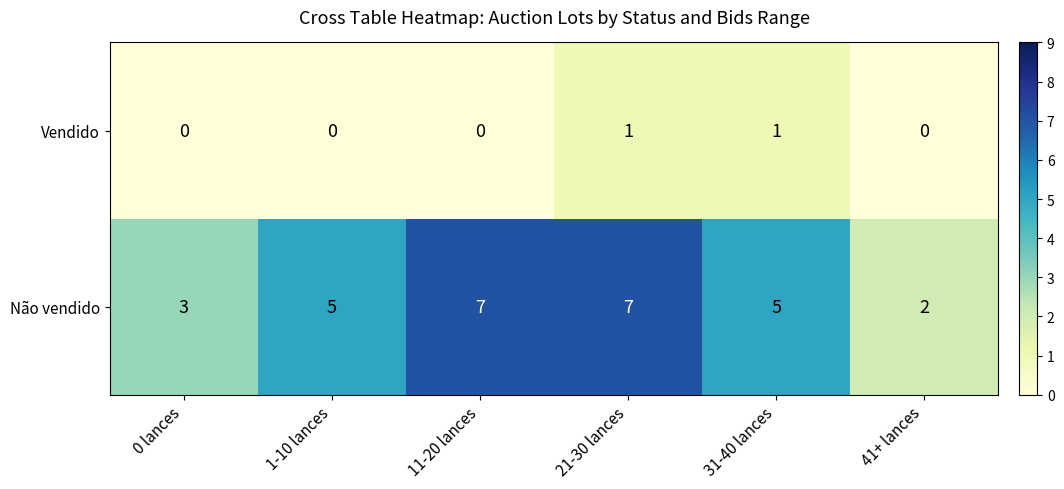

What is the difference between the maximum and minimum values in the Não vendido series?

5